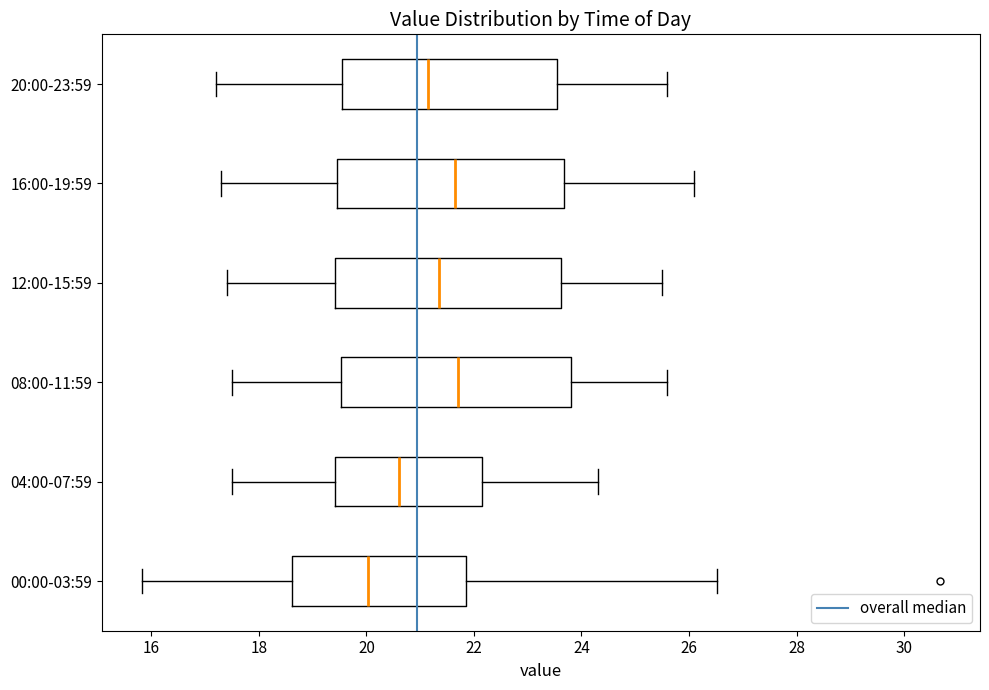

Reading bottom to top, transcribe this box plot: for each box, give where its median line is, the range the box spans, and where its two whiskers end, as read against the x-axis. The values are not printed on the chart, so give them approximately, as read against the axis.

00:00-03:59: median 20.0, box 18.6 to 21.8, whiskers 15.8 to 26.6
04:00-07:59: median 20.6, box 19.4 to 22.2, whiskers 17.6 to 24.4
08:00-11:59: median 21.8, box 19.6 to 23.8, whiskers 17.6 to 25.6
12:00-15:59: median 21.4, box 19.4 to 23.6, whiskers 17.4 to 25.6
16:00-19:59: median 21.6, box 19.4 to 23.6, whiskers 17.4 to 26.2
20:00-23:59: median 21.2, box 19.6 to 23.6, whiskers 17.2 to 25.6